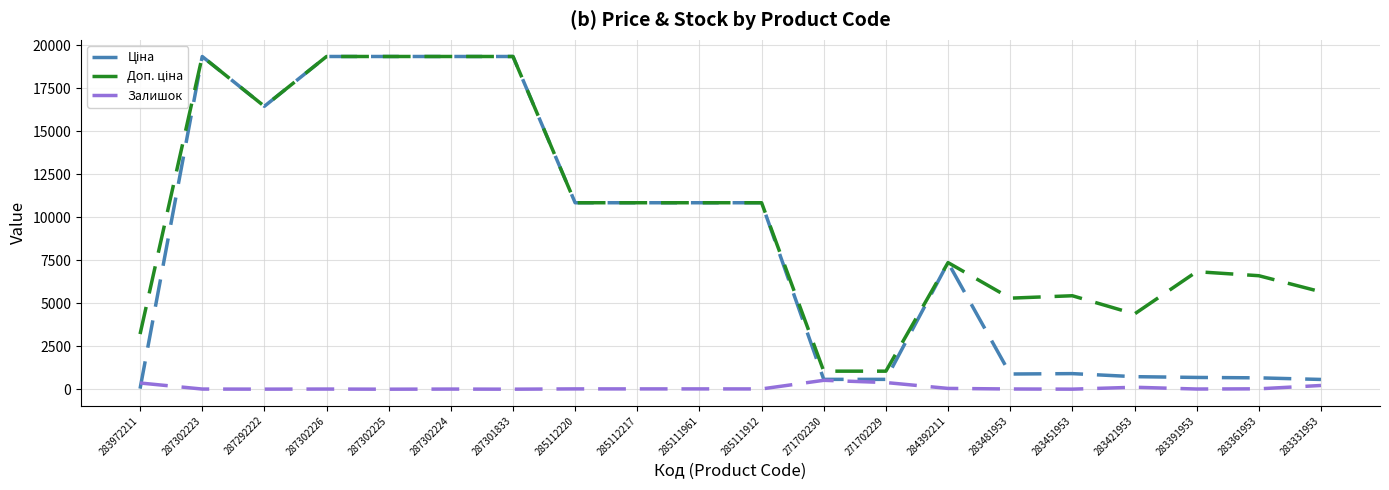

What position from the left is 283331953?

20